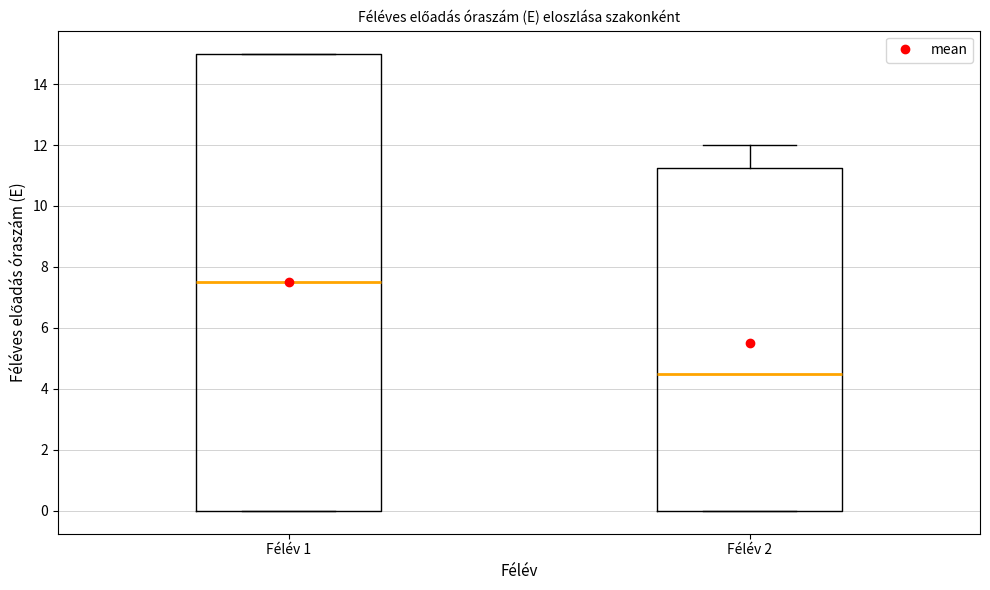

Comparing the boxes themselves (not the whiskers), which one is the tallest?

Félév 1